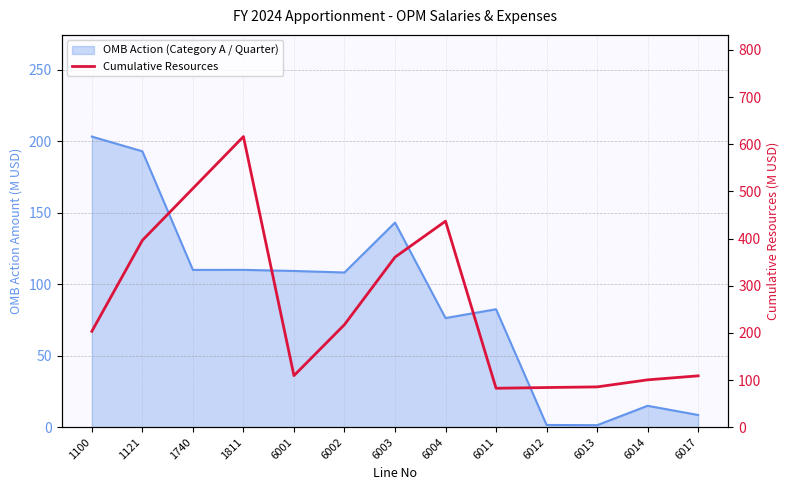

Which category has the highest value across all series?

1811